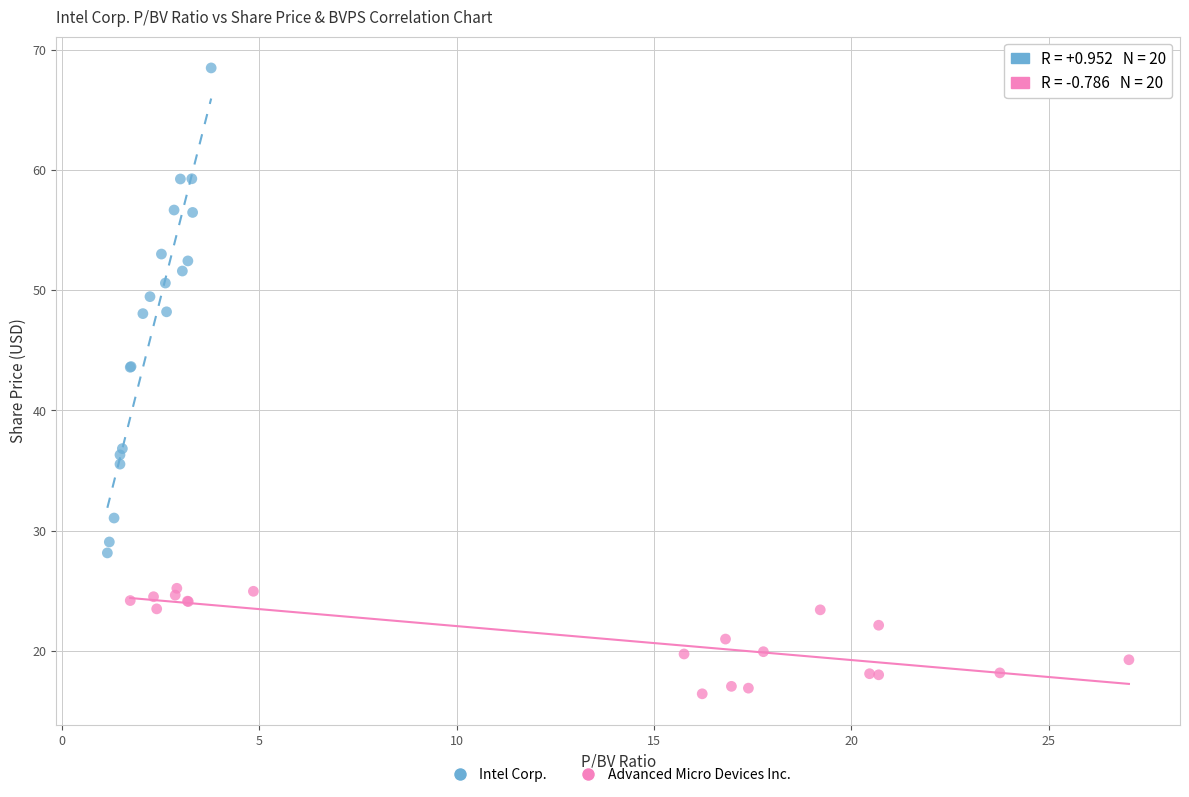

Which series reaches the maximum Y coordinate?

Intel Corp.